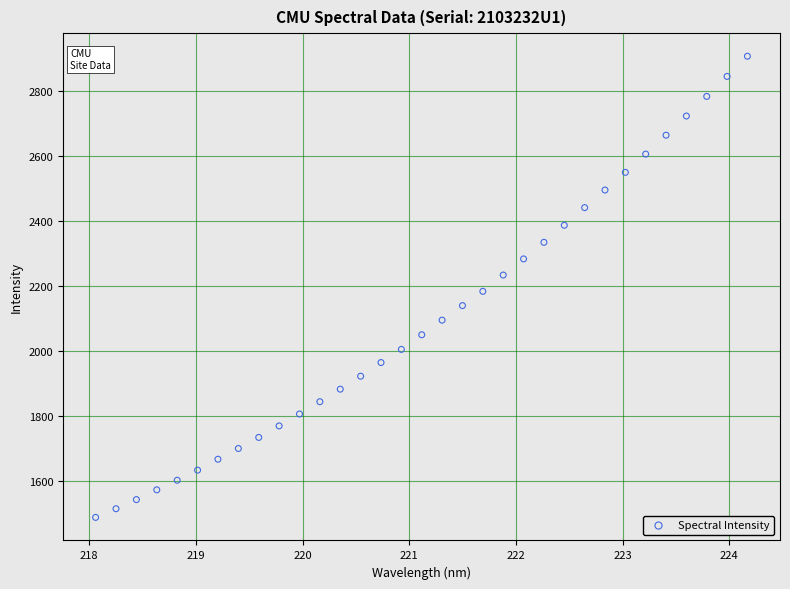

What is the range of Y values (max minus min)?

1419.6